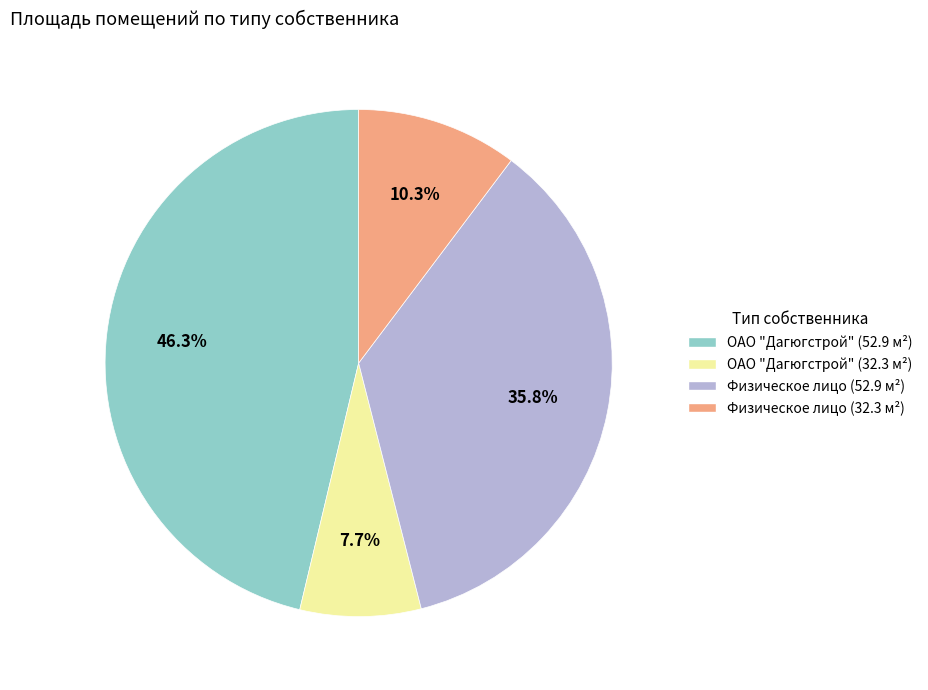

Does any single category account for the majority?

No